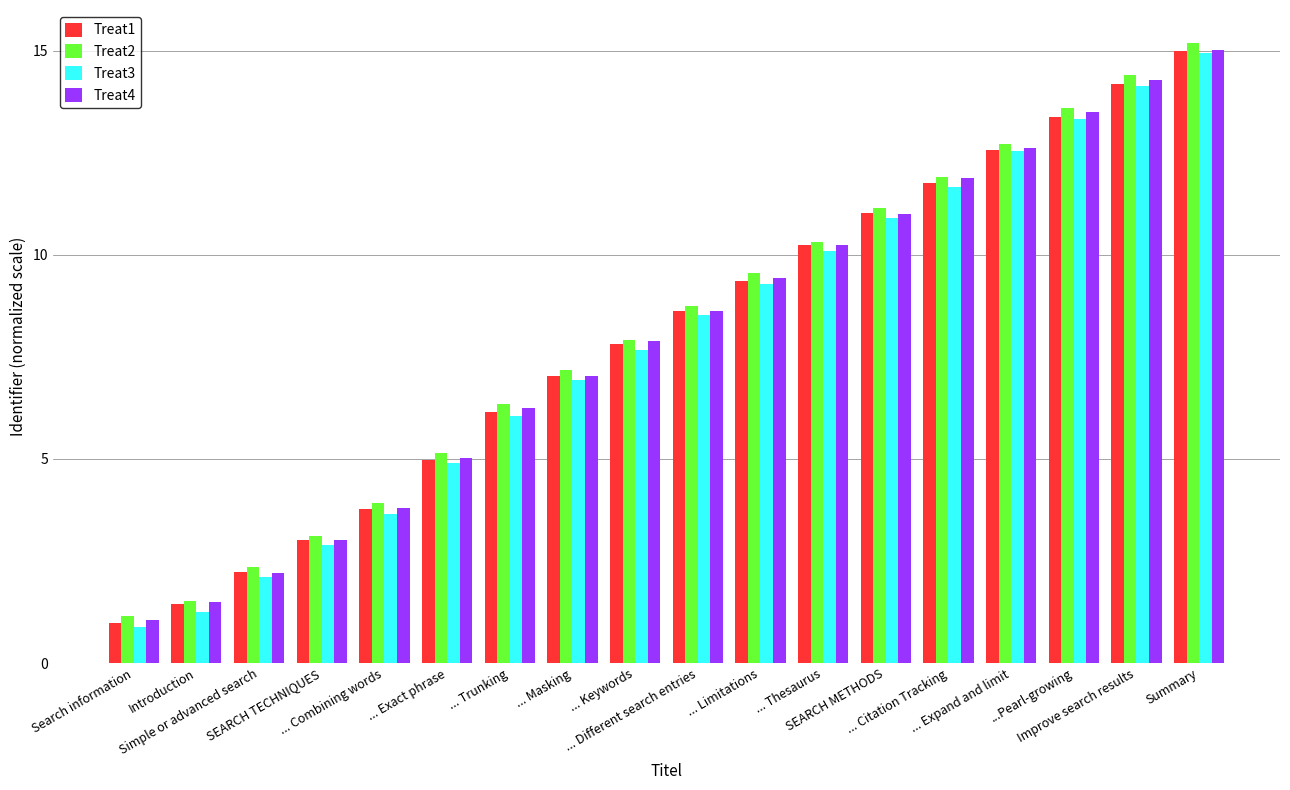

What is the value of the Treat4 bar at the 15th from the left?

12.6